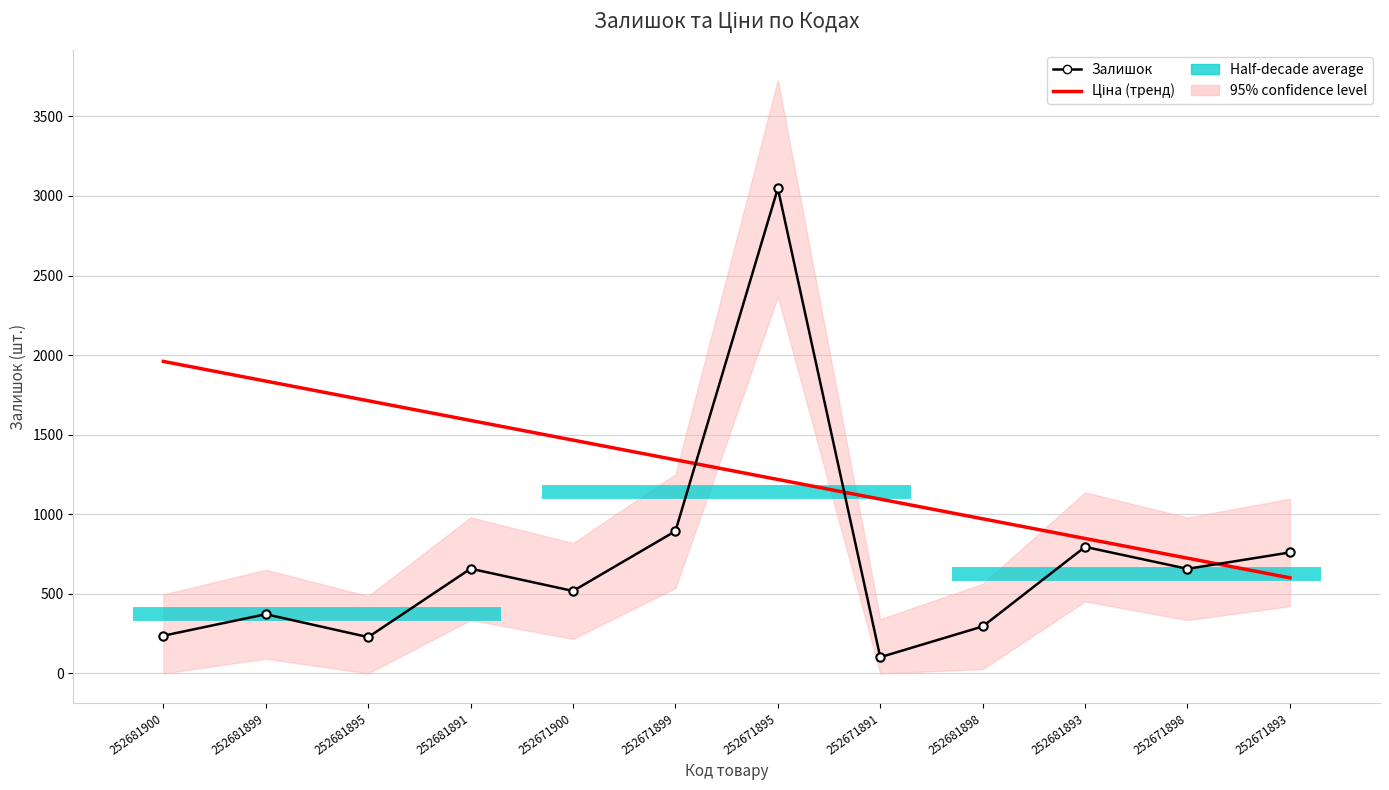

Rank the series at 252671899 from lowest to highest value.

Залишок, Ціна (тренд)